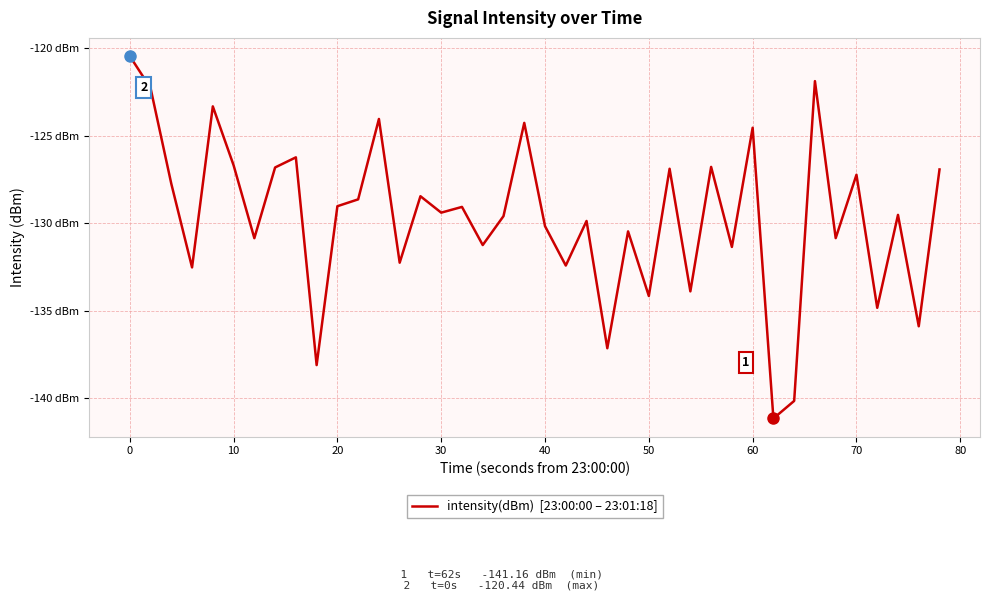

Does the chart have visible grid lines?

Yes